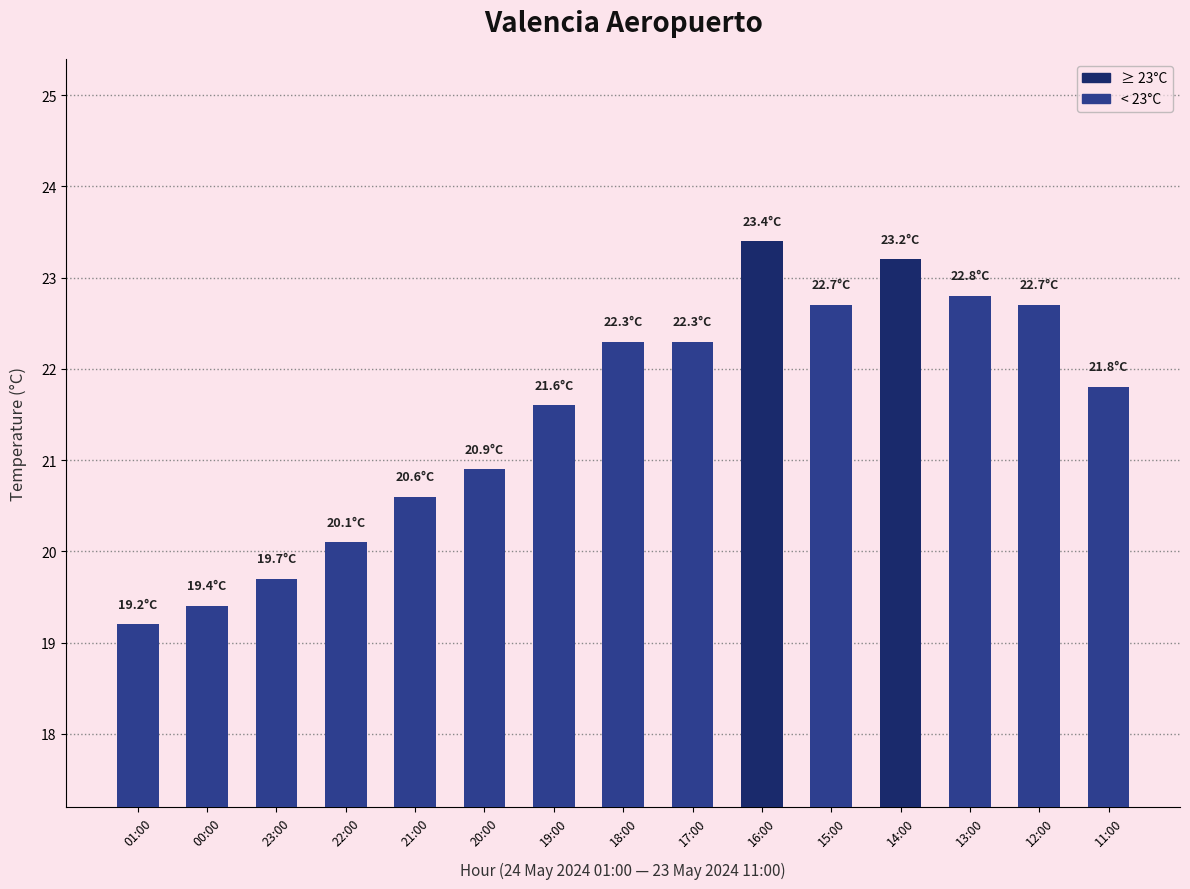

How many values exceed 21?

9